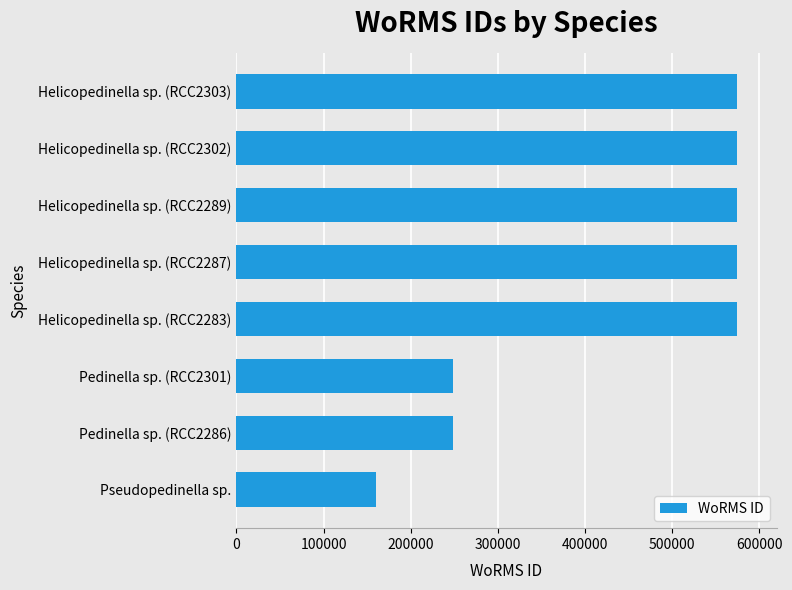

What is the difference between the maximum and minimum values?

413333